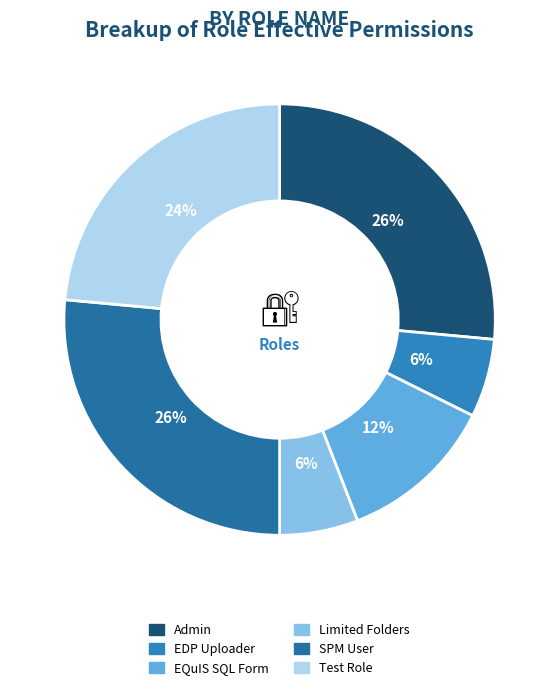

Approximately how many times larger is the value at Test Role compared to Limited Folders?

4.0